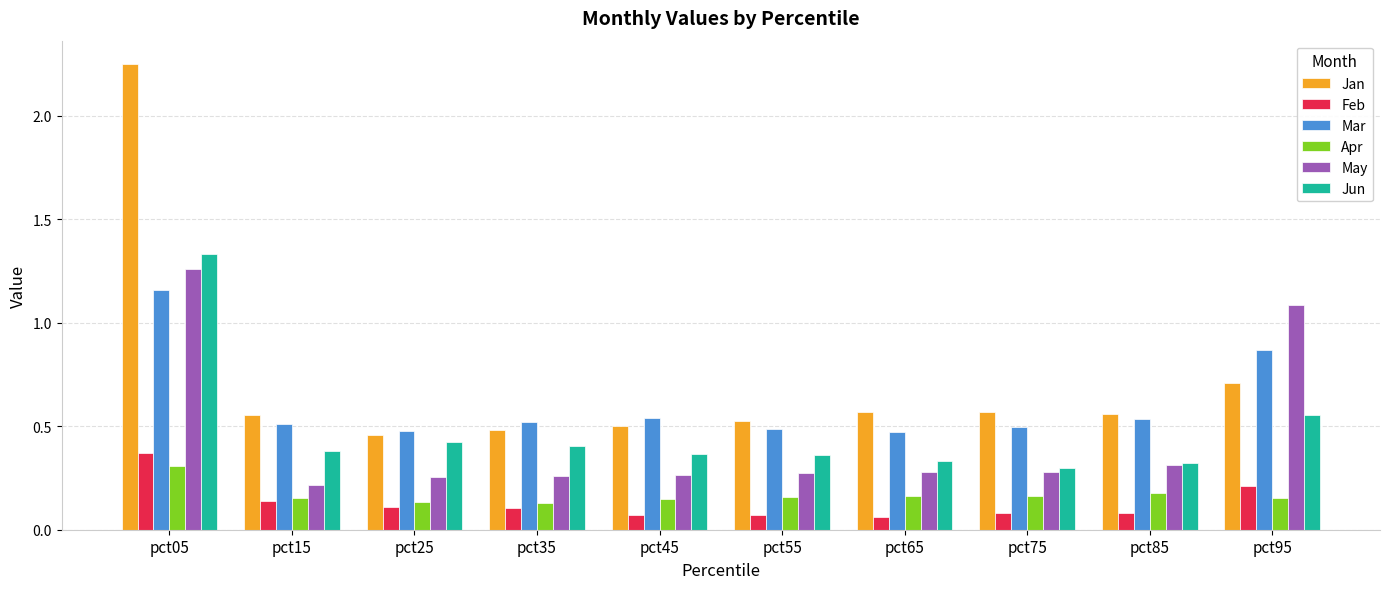

What are all the series names shown in the legend?

Jan, Feb, Mar, Apr, May, Jun